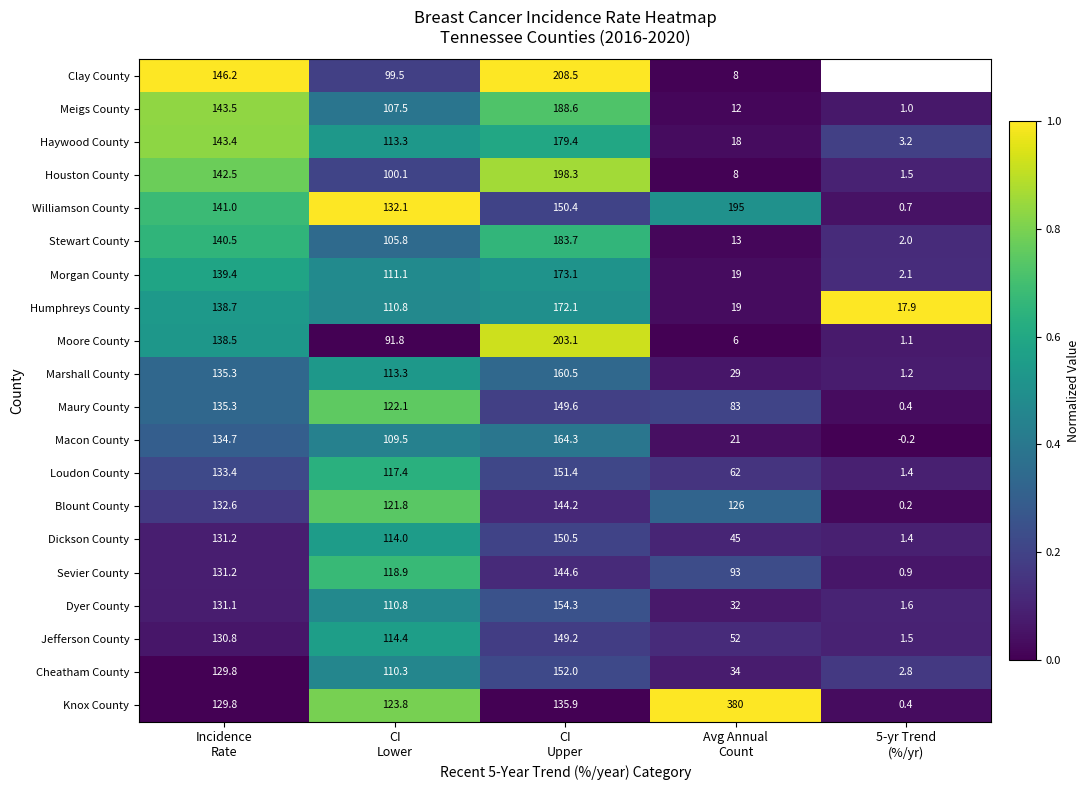

How many data points does each series have?

5